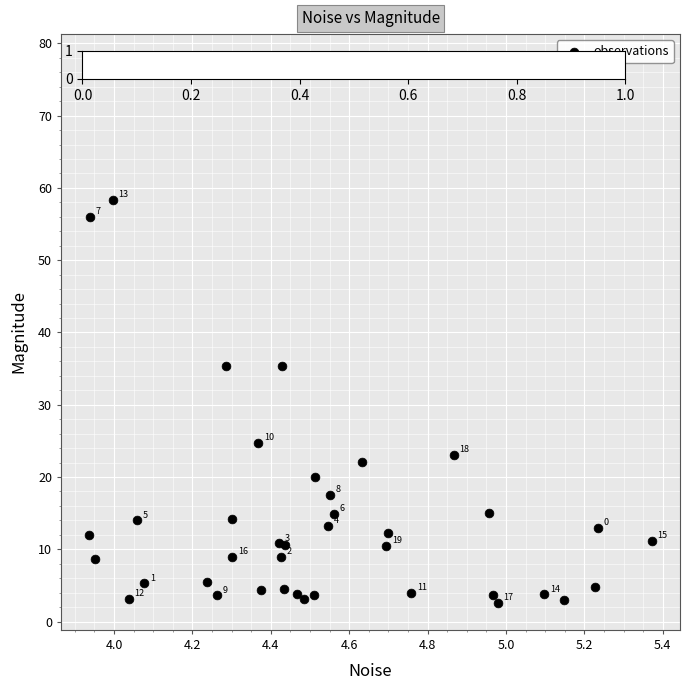

What Y value in the scatter plot is closest to 40?

35.4